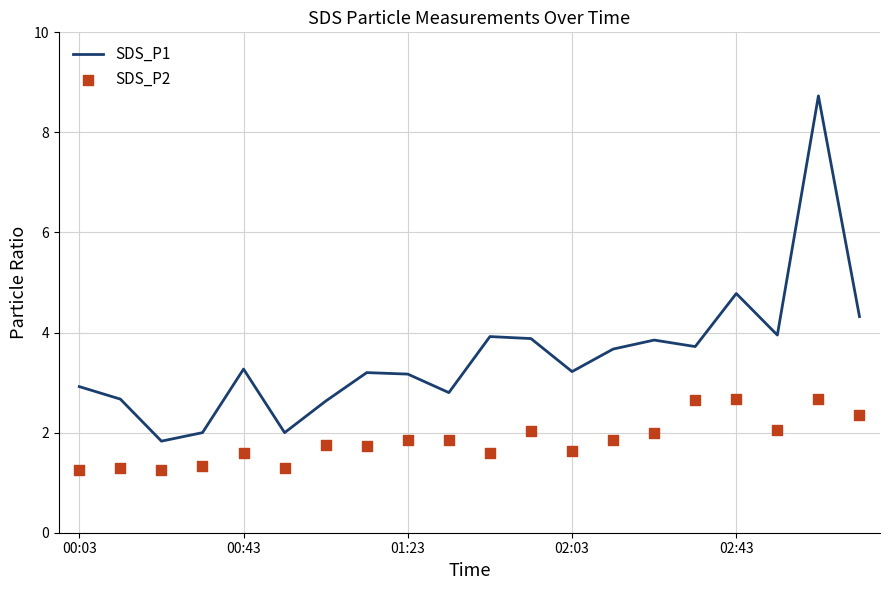

At how many categories does at least one series exceed 2?

17